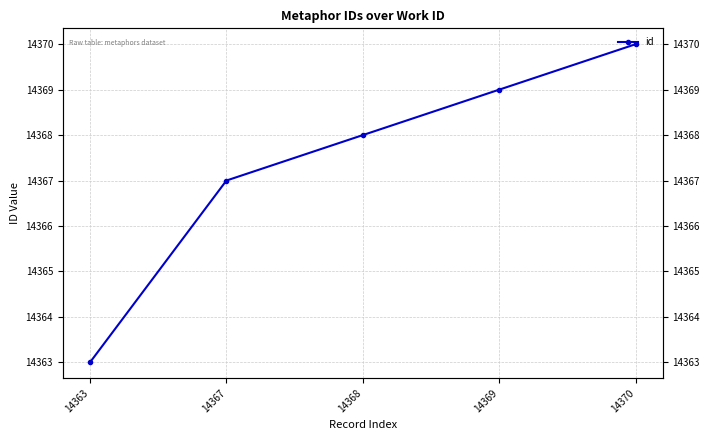

What is the maximum value shown in the chart?

14370